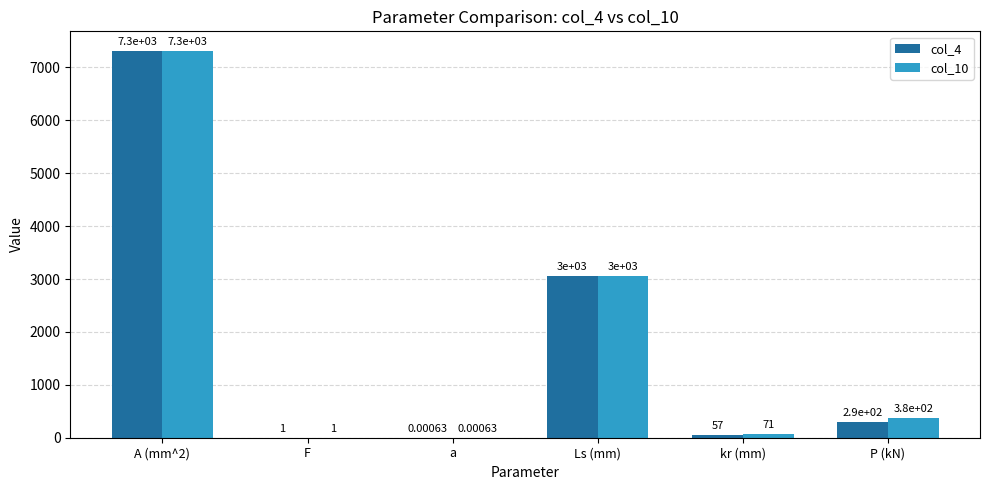

What is the average value of the col_10 series?

1801.8